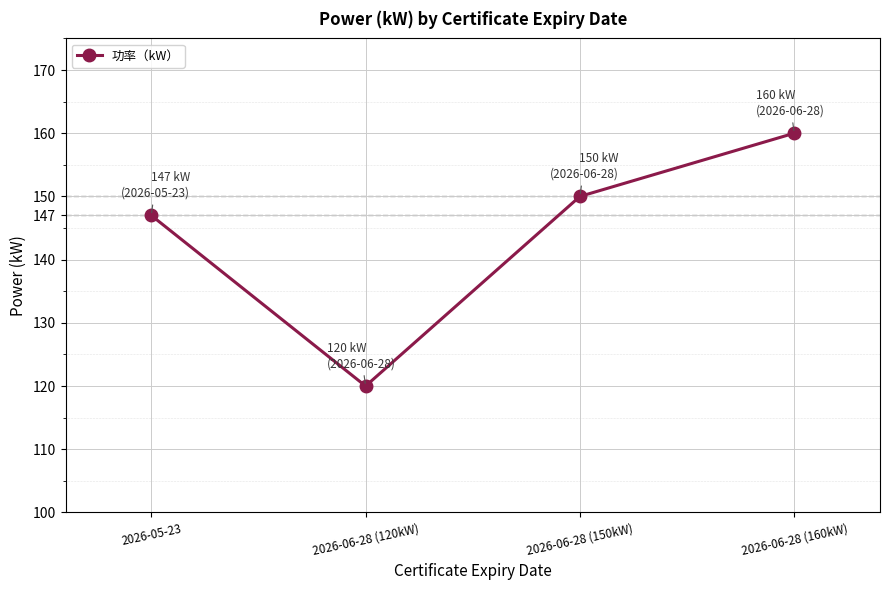

What is the label of the 3rd point from the left?

2026-06-28 (150kW)